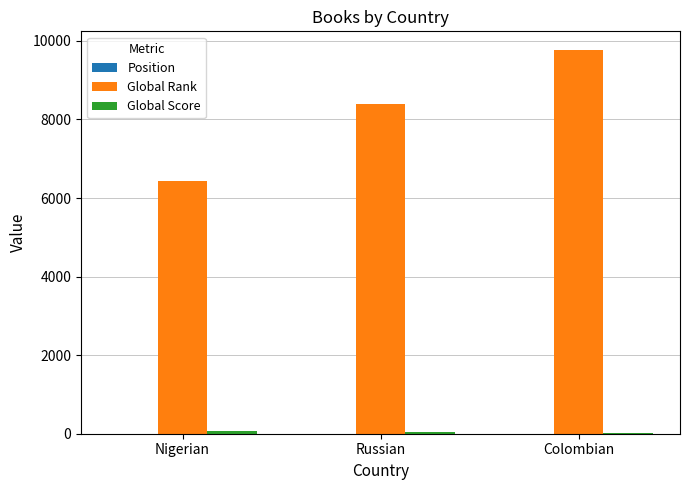

The Global Rank series shows 9755 at Colombian. True or false?

True